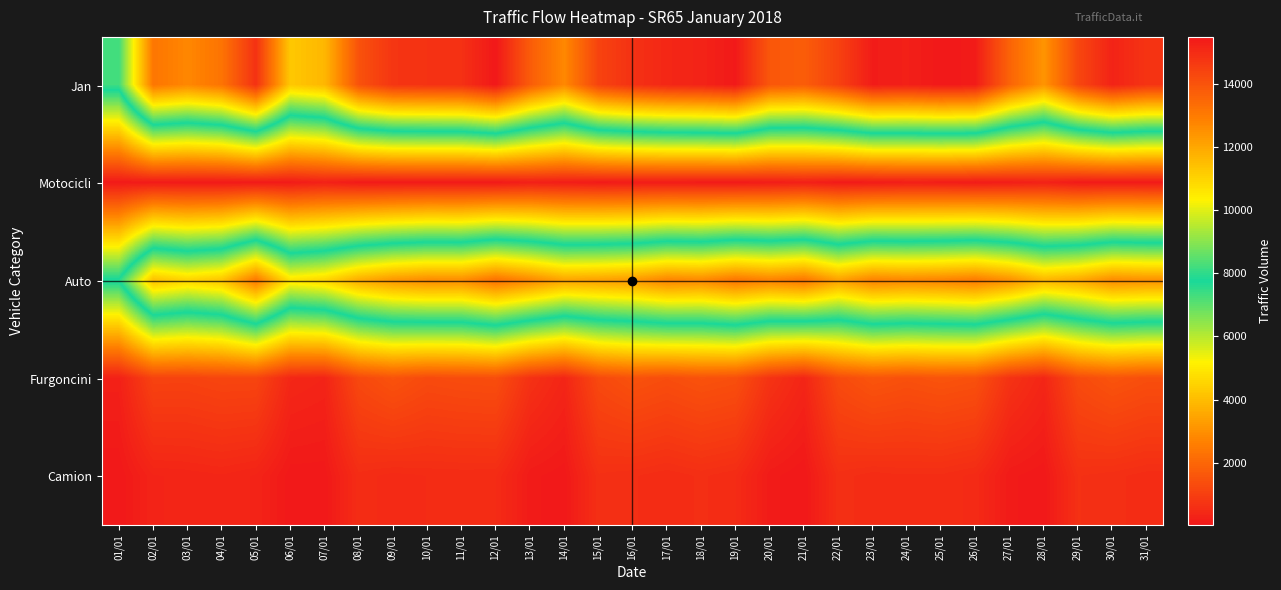

Reading left to right, extract all data points from this chart.

Jan: 01/01=8208	02/01=13127	03/01=12714	04/01=13186	05/01=14845	06/01=11270	07/01=11639	08/01=14035	09/01=14754	10/01=14825	11/01=14882	12/01=15488	13/01=13786	14/01=12694	15/01=14413	16/01=14859	17/01=15113	18/01=15210	19/01=15444	20/01=13902	21/01=13756	22/01=14454	23/01=15382	24/01=15294	25/01=15473	26/01=15393	27/01=13585	28/01=12417	29/01=14320	30/01=15209	31/01=14793
Motocicli: 01/01=69	02/01=87	03/01=74	04/01=63	05/01=72	06/01=104	07/01=238	08/01=82	09/01=70	10/01=93	11/01=77	12/01=67	13/01=198	14/01=156	15/01=91	16/01=103	17/01=112	18/01=89	19/01=71	20/01=131	21/01=208	22/01=77	23/01=100	24/01=164	25/01=150	26/01=91	27/01=159	28/01=259	29/01=73	30/01=79	31/01=69
Auto: 01/01=7849	02/01=11462	03/01=11012	04/01=11363	05/01=13091	06/01=10674	07/01=10985	08/01=11909	09/01=12395	10/01=12637	11/01=12607	12/01=13249	13/01=12720	14/01=12083	15/01=12168	16/01=12325	17/01=12804	18/01=12703	19/01=13147	20/01=12855	21/01=13122	22/01=12173	23/01=12846	24/01=12739	25/01=12825	26/01=13021	27/01=12530	28/01=11698	29/01=12006	30/01=12635	31/01=12521
Furgoncini: 01/01=243	02/01=1108	03/01=1096	04/01=1172	05/01=1163	06/01=407	07/01=332	08/01=1252	09/01=1503	10/01=1290	11/01=1347	12/01=1375	13/01=667	14/01=370	15/01=1266	16/01=1482	17/01=1366	18/01=1496	19/01=1413	20/01=704	21/01=368	22/01=1302	23/01=1552	24/01=1447	25/01=1534	26/01=1456	27/01=691	28/01=382	29/01=1303	30/01=1533	31/01=1397
Camion: 01/01=33	02/01=326	03/01=348	04/01=384	05/01=322	06/01=51	07/01=48	08/01=549	09/01=484	10/01=515	11/01=524	12/01=519	13/01=112	14/01=48	15/01=621	16/01=583	17/01=522	18/01=588	19/01=520	20/01=116	21/01=31	22/01=606	23/01=538	24/01=564	25/01=559	26/01=488	27/01=106	28/01=44	29/01=638	30/01=599	31/01=536